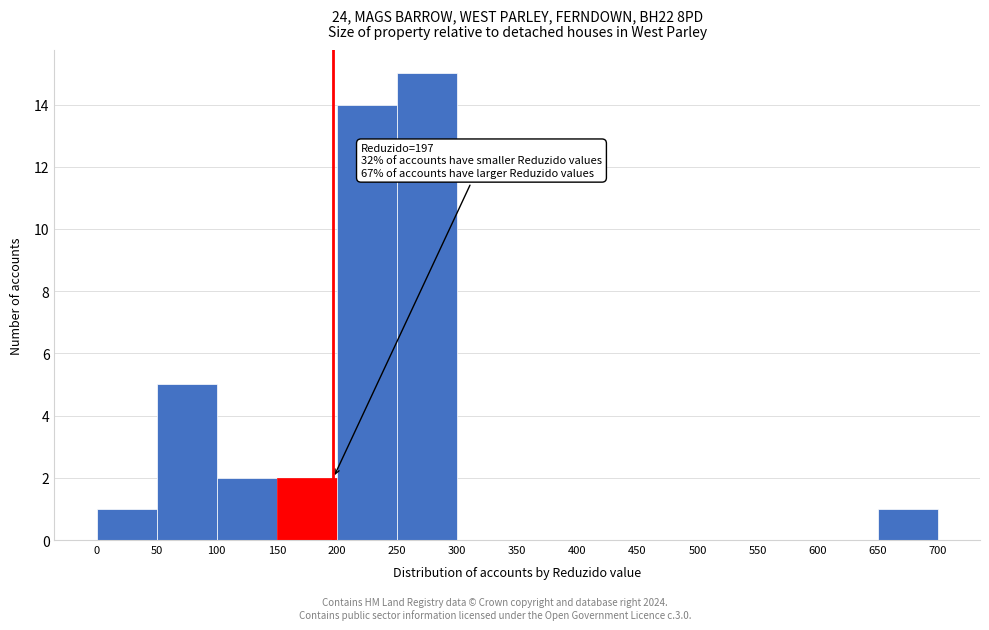

Over which range of the x-axis is the bar tallest?

250 to 300